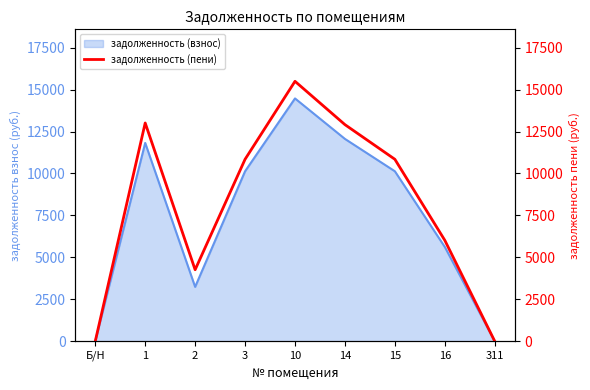

Does the chart have visible grid lines?

No